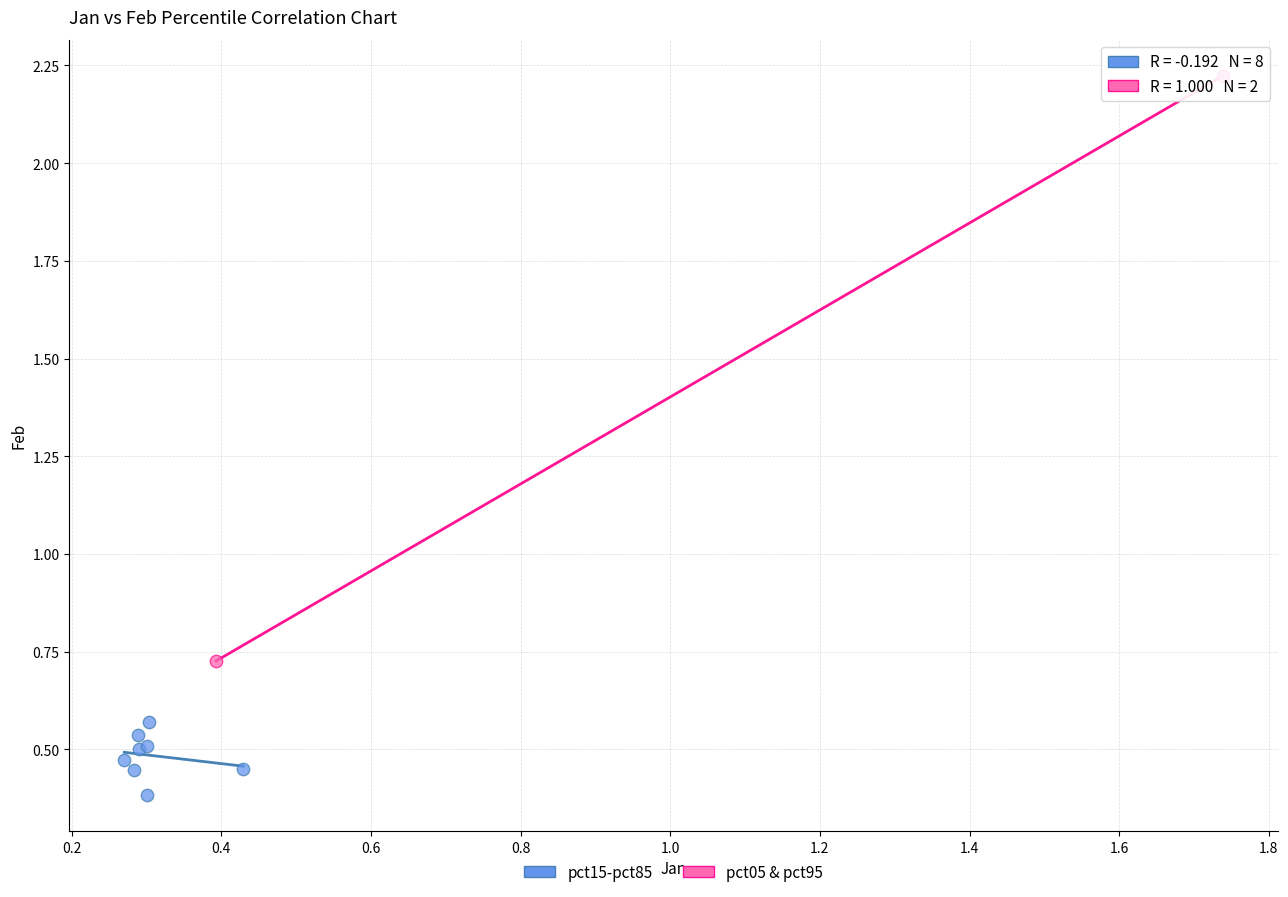

What are all the series names shown in the legend?

pct15-pct85, pct05 & pct95